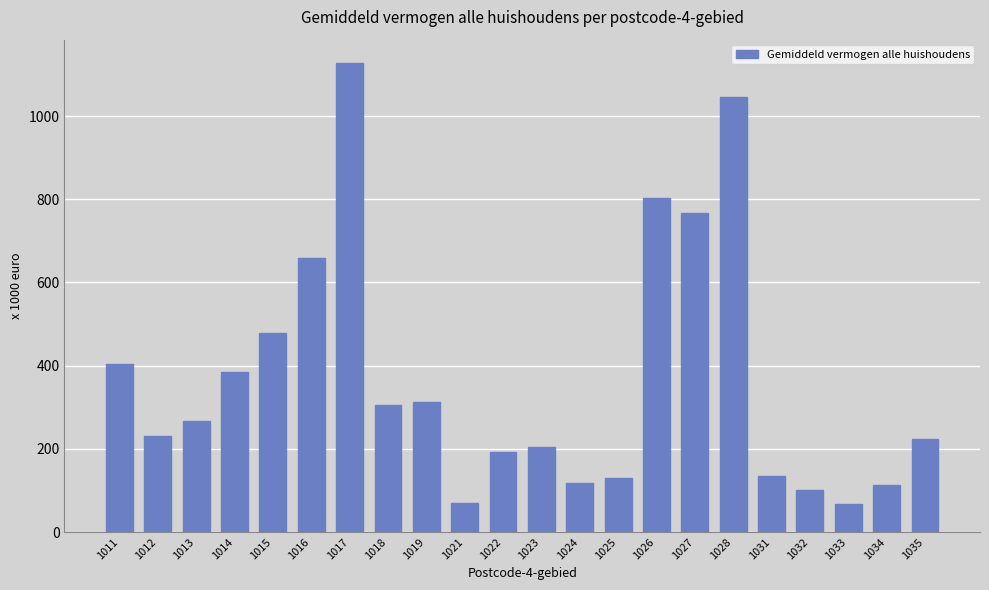

True or false: the data shows 208.7 at 1018.

False